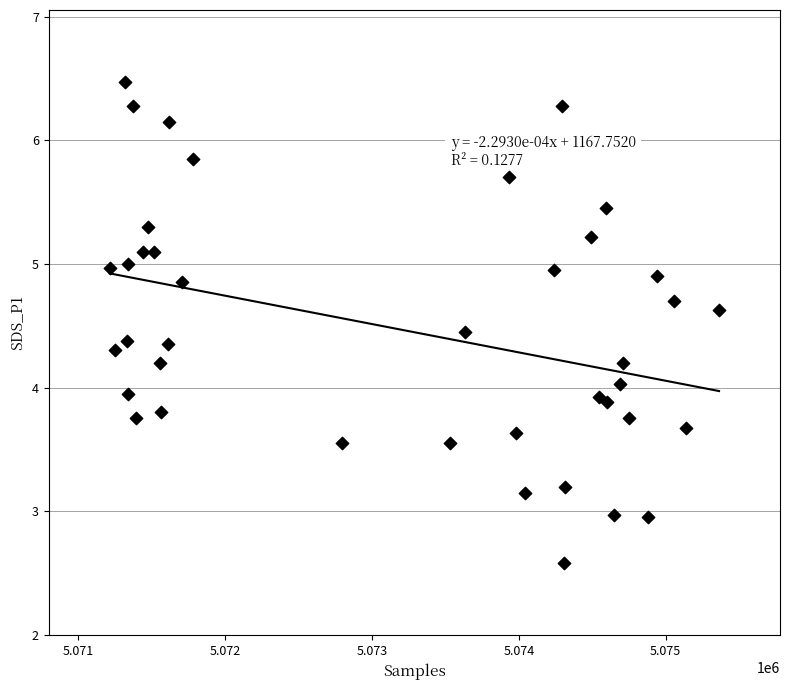

What is the range of Y values (max minus min)?

3.9